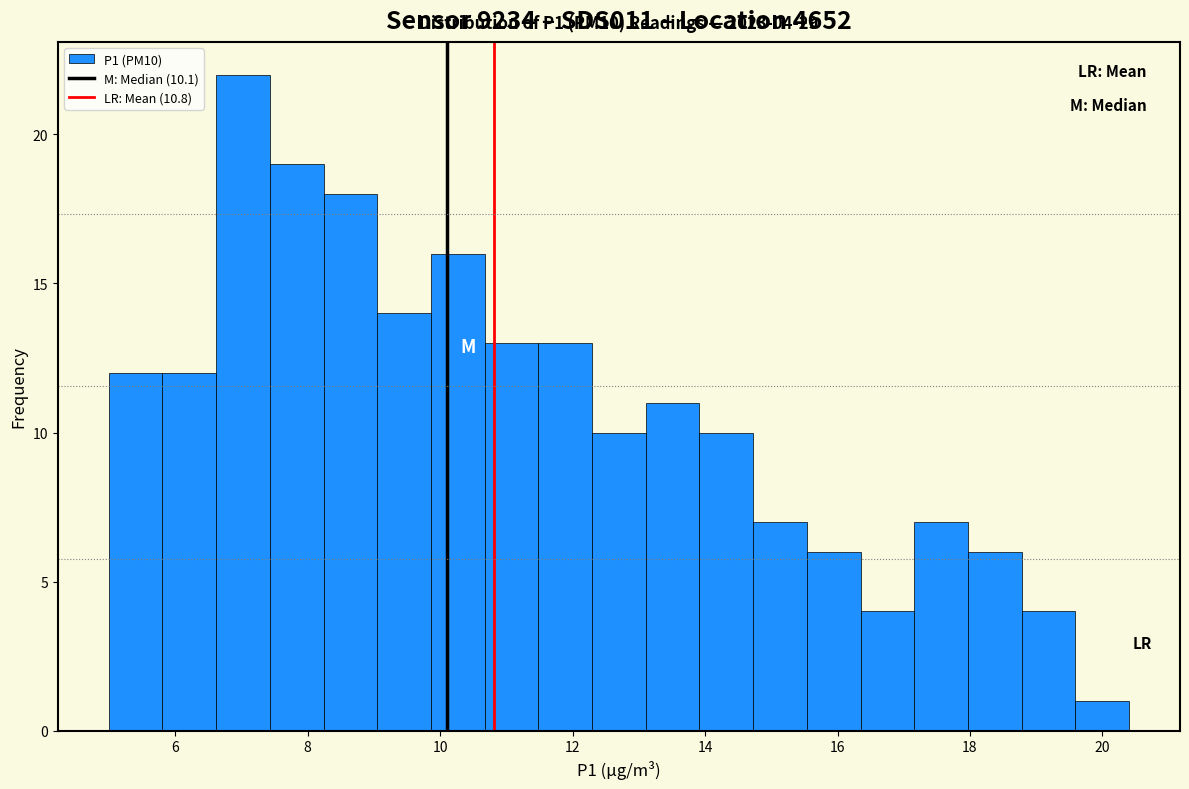

Over which range of the x-axis is the bar tallest?

6.6 to 7.4